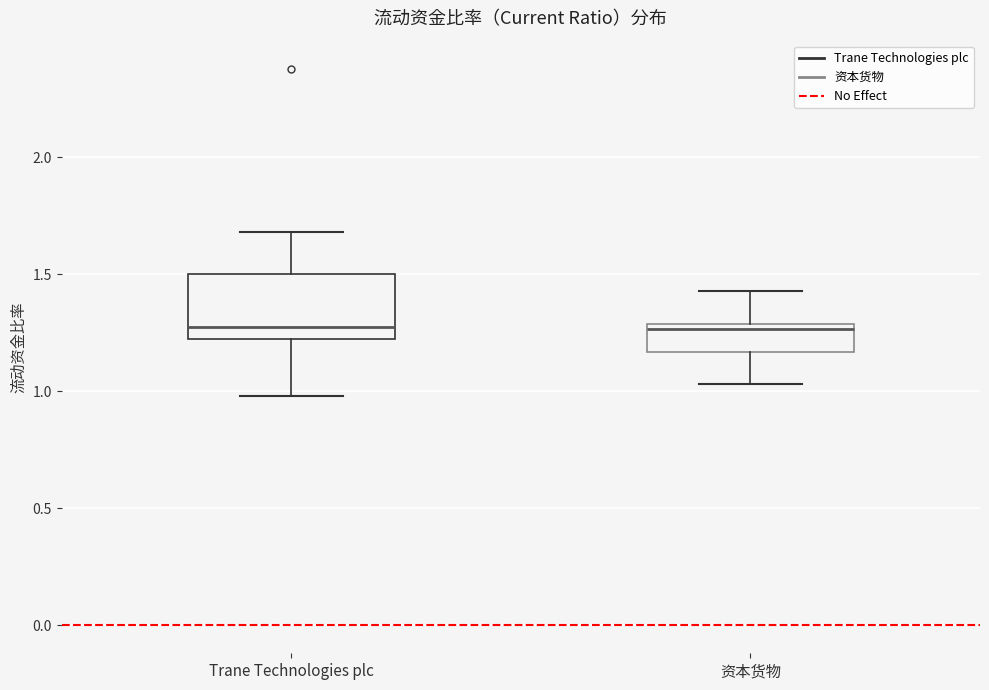

Reading left to right, transcribe this box plot: for each box, give where its median line is, the range the box spans, and where its two whiskers end, as read against the y-axis. The values are not printed on the chart, so give them approximately, as read against the axis.

Trane Technologies plc: median 1.30, box 1.20 to 1.50, whiskers 1.00 to 1.70
资本货物: median 1.25, box 1.15 to 1.30, whiskers 1.05 to 1.45